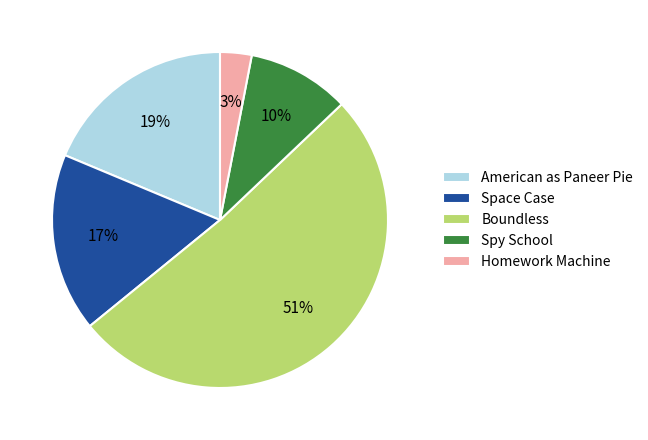

Approximately how many times larger is the value at American as Paneer Pie compared to Space Case?

1.1